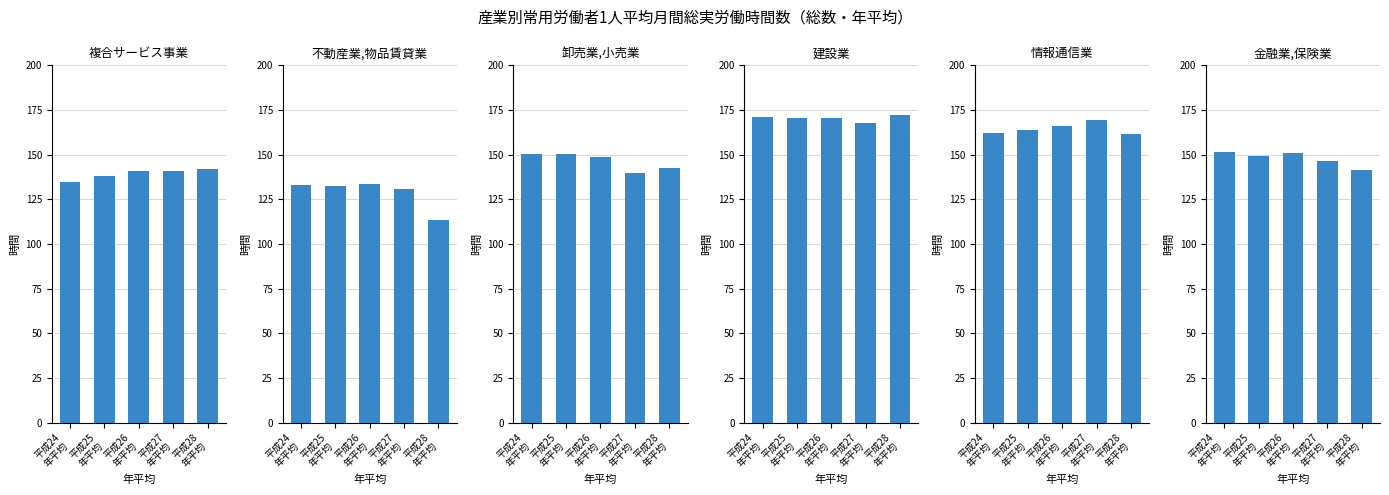

What is the average value of the 建設業 series?

170.5